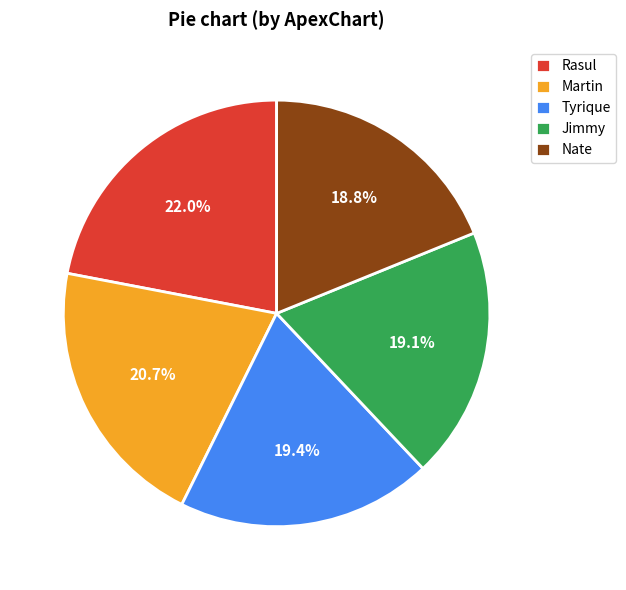

Which has a higher value, Rasul or Jimmy?

Rasul